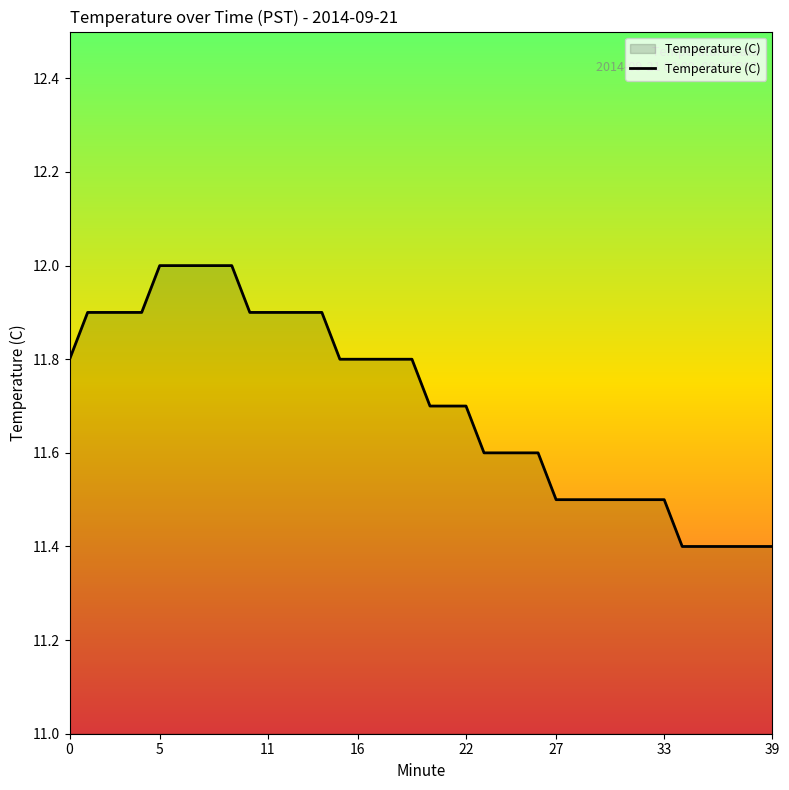

What is the smallest value displayed?

11.4